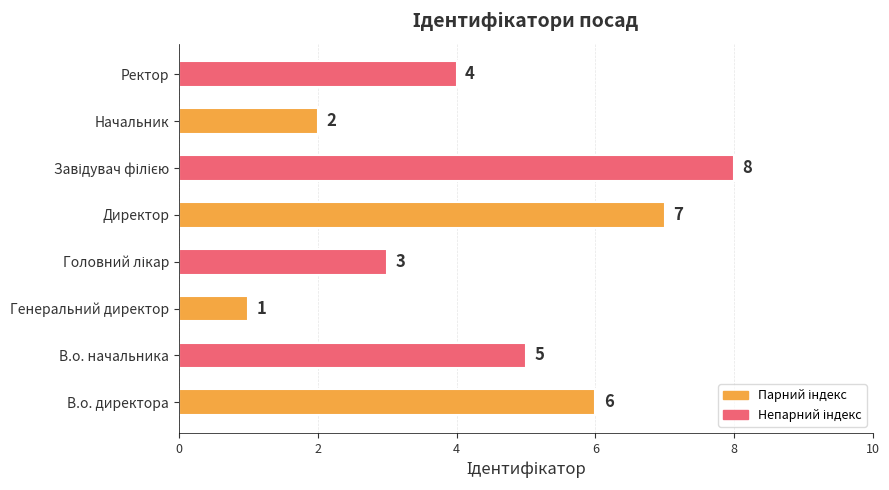

Reading bottom to top, transcribe all the data shown in this chart.

6	5	1	3	7	8	2	4